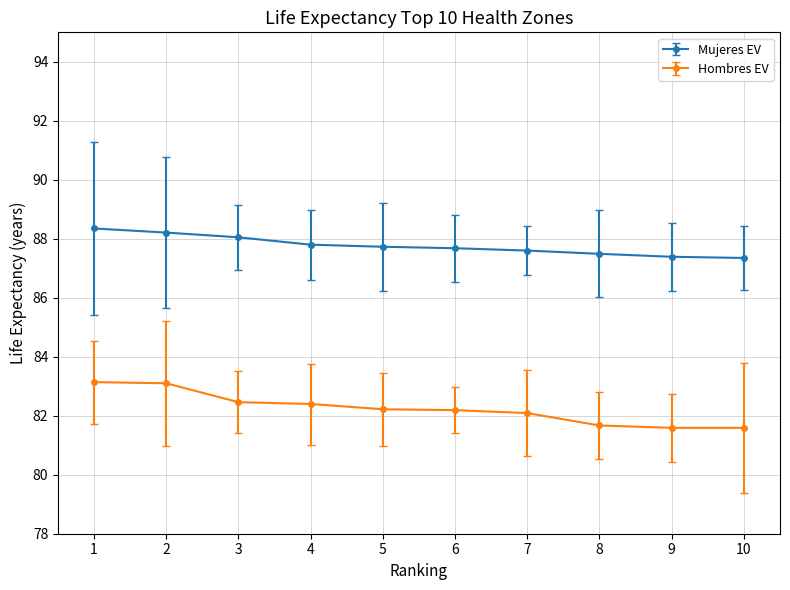

What is the difference between the second highest and minimum values in the Hombres EV series?

1.5